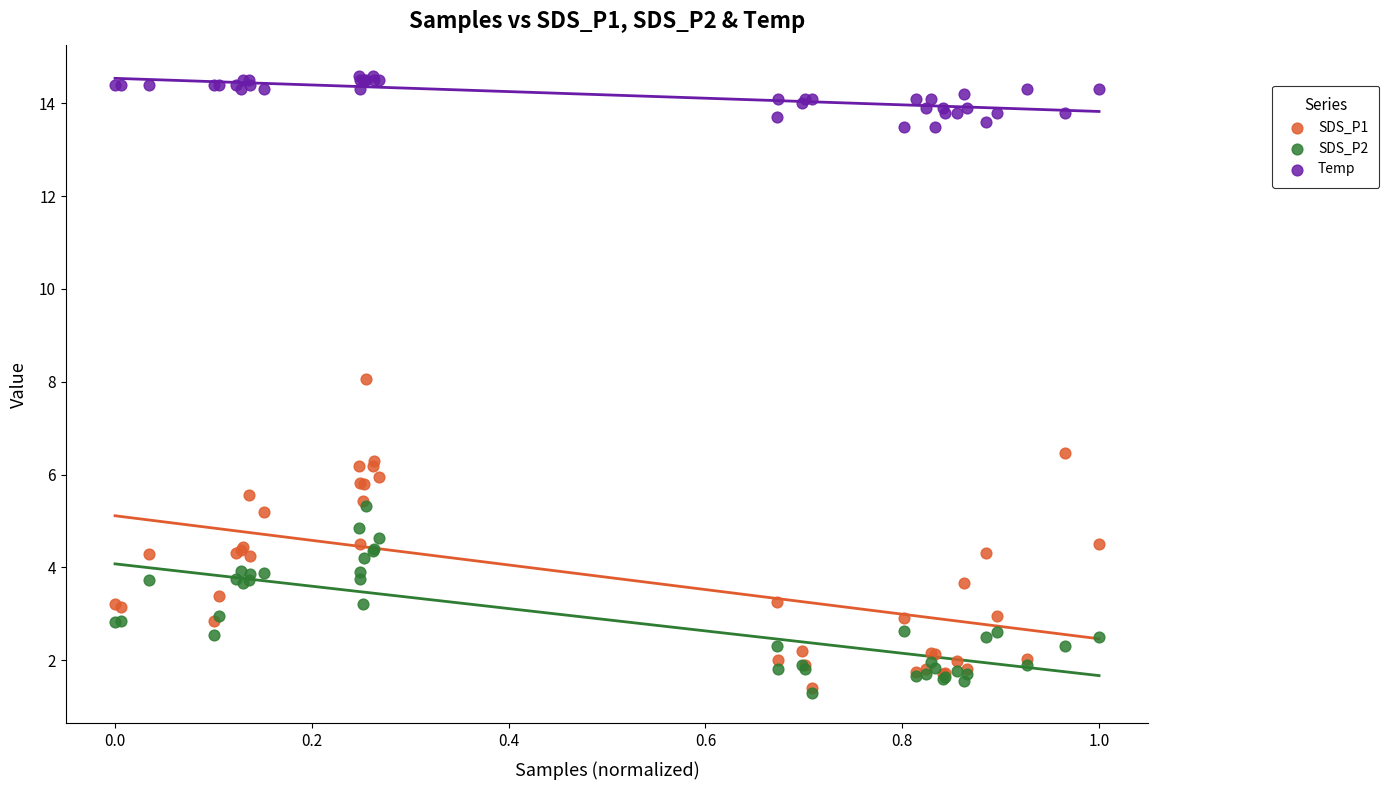

Which series contains the highest Y value?

Temp